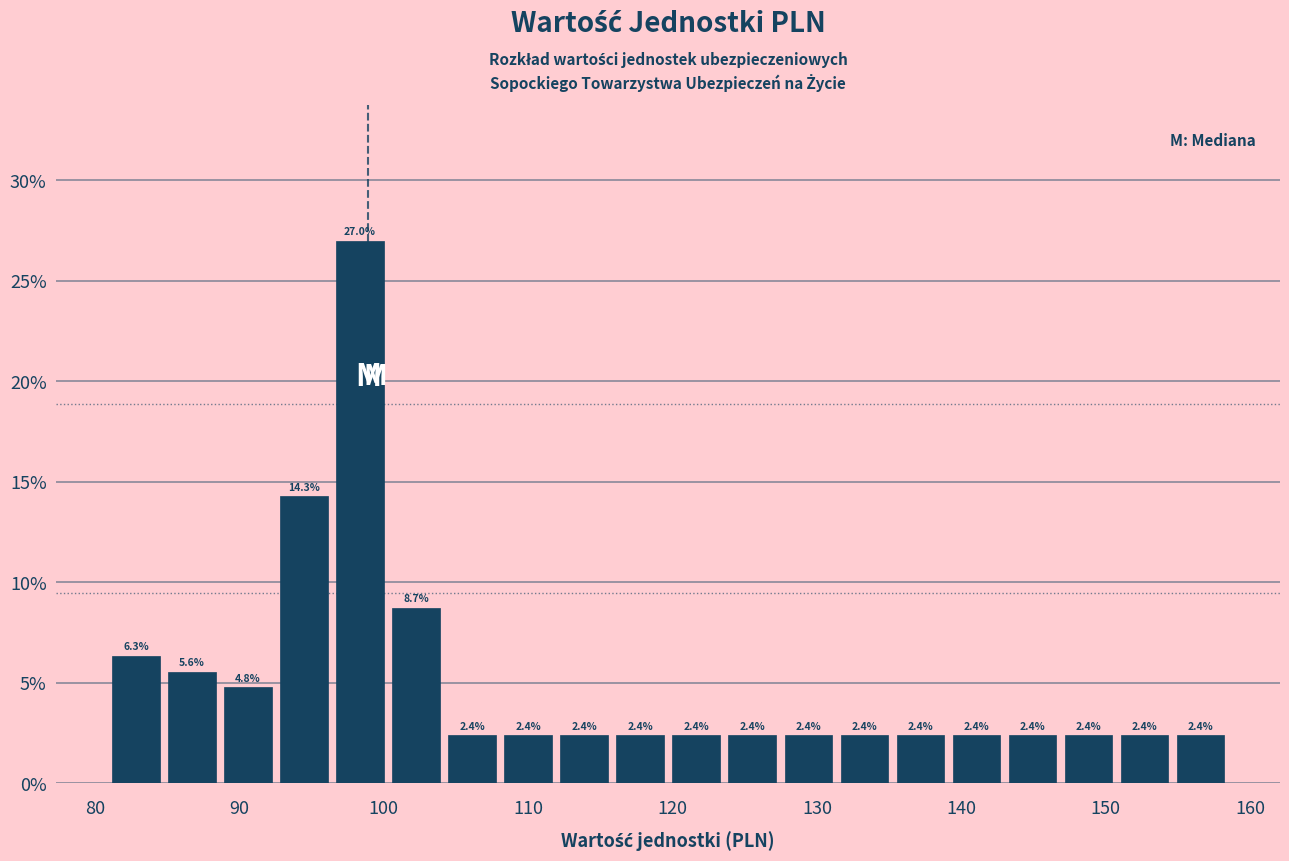

Around what value on the x-axis is the tallest bar? Give the approximate position of its centre, as read against the axis.

98